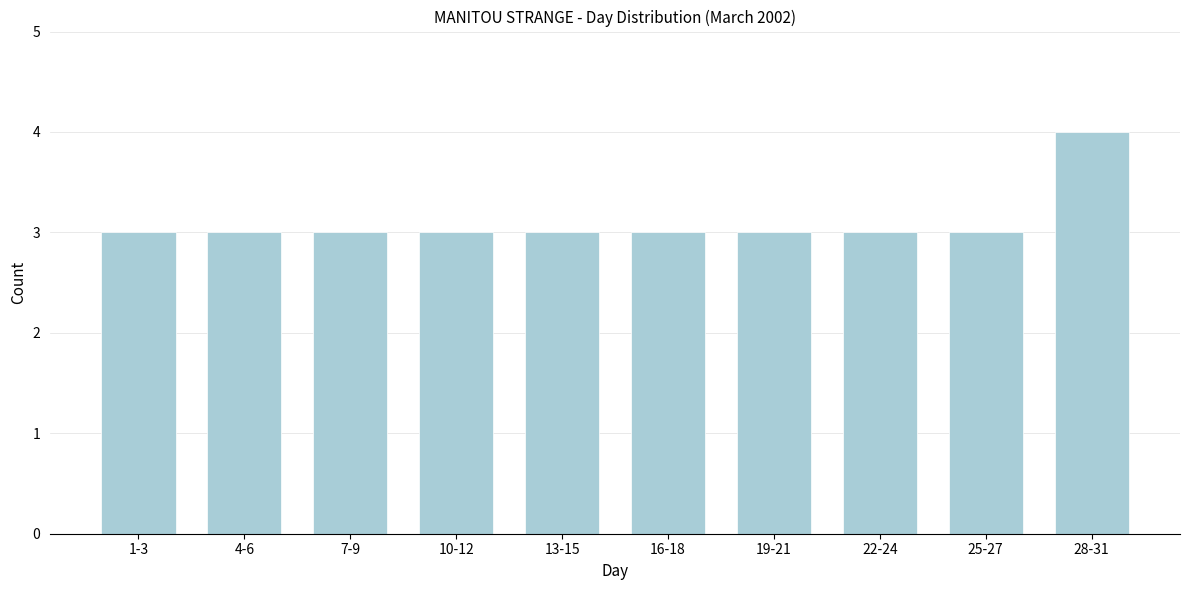

Reading left to right, extract all data points from this chart.

1-3=3	4-6=3	7-9=3	10-12=3	13-15=3	16-18=3	19-21=3	22-24=3	25-27=3	28-31=4